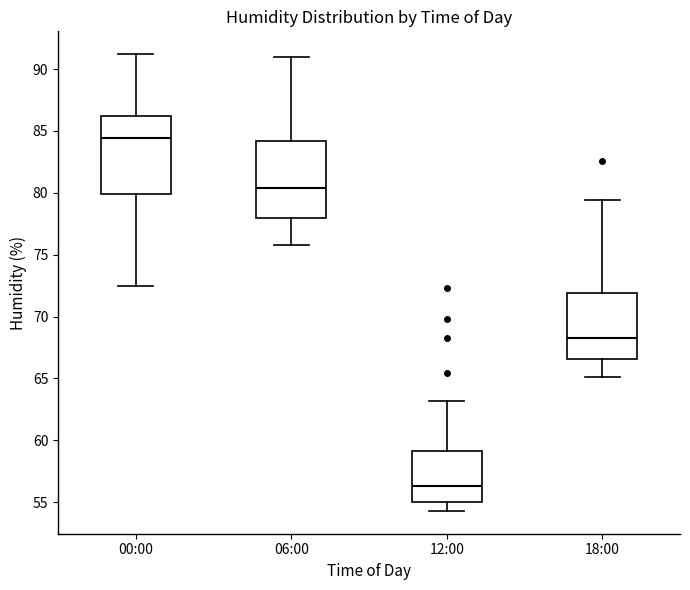

Reading left to right, transcribe this box plot: for each box, give where its median line is, the range the box spans, and where its two whiskers end, as read against the y-axis. The values are not printed on the chart, so give them approximately, as read against the axis.

00:00: median 84.5, box 80.0 to 86.0, whiskers 72.5 to 91.0
06:00: median 80.5, box 78.0 to 84.0, whiskers 76.0 to 91.0
12:00: median 56.5, box 55.0 to 59.0, whiskers 54.5 to 63.0
18:00: median 68.5, box 66.5 to 72.0, whiskers 65.0 to 79.5